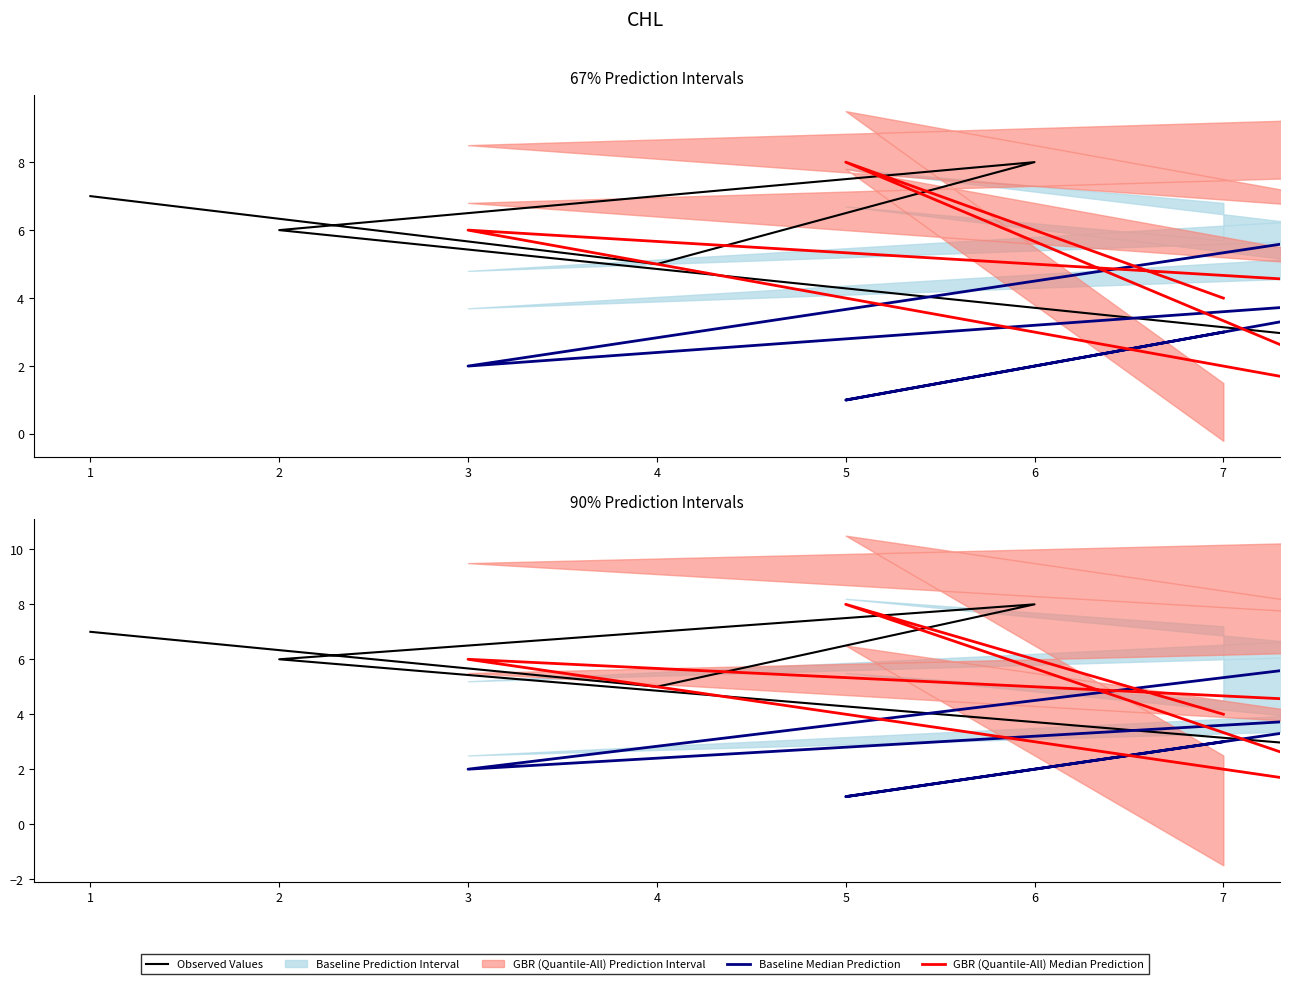

How many values in the Baseline Median Prediction series exceed 3?

2